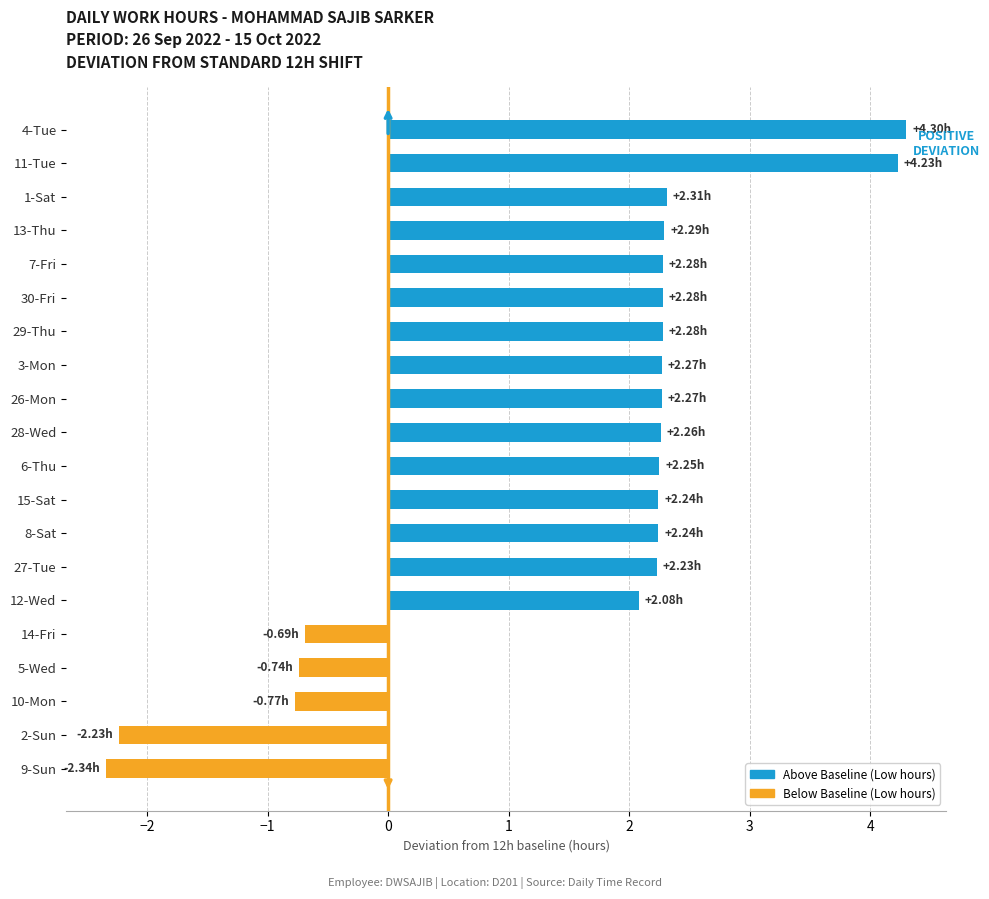

How many bars are there in total?

20